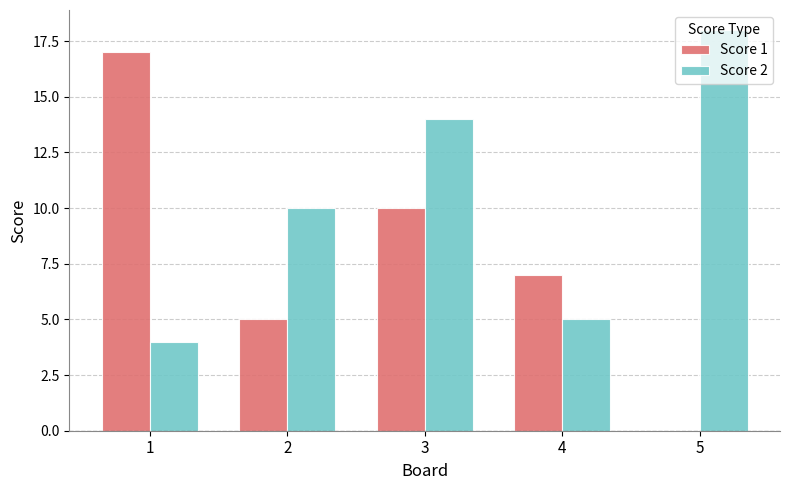

How many groups of bars are there?

5